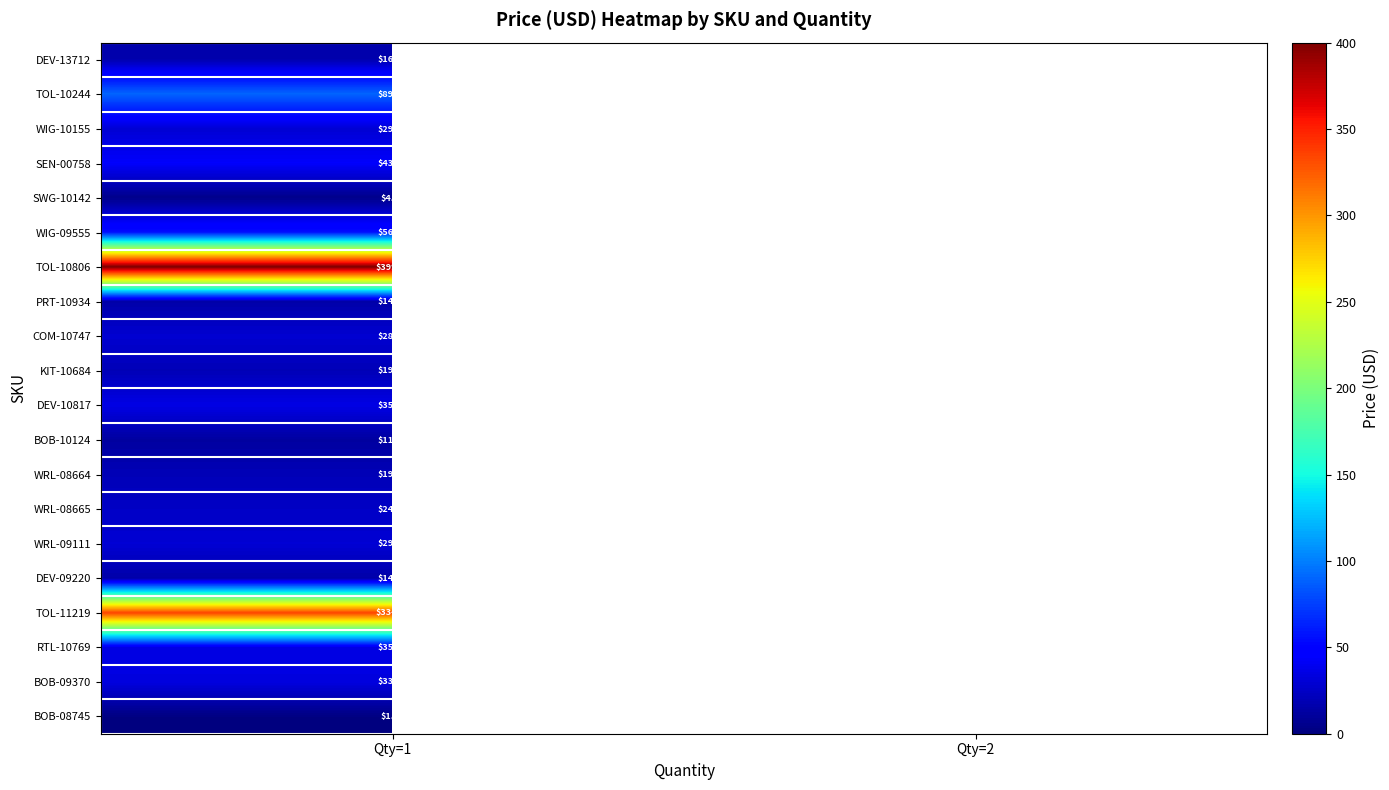

At which category is the sum across all series the highest?

Qty=1